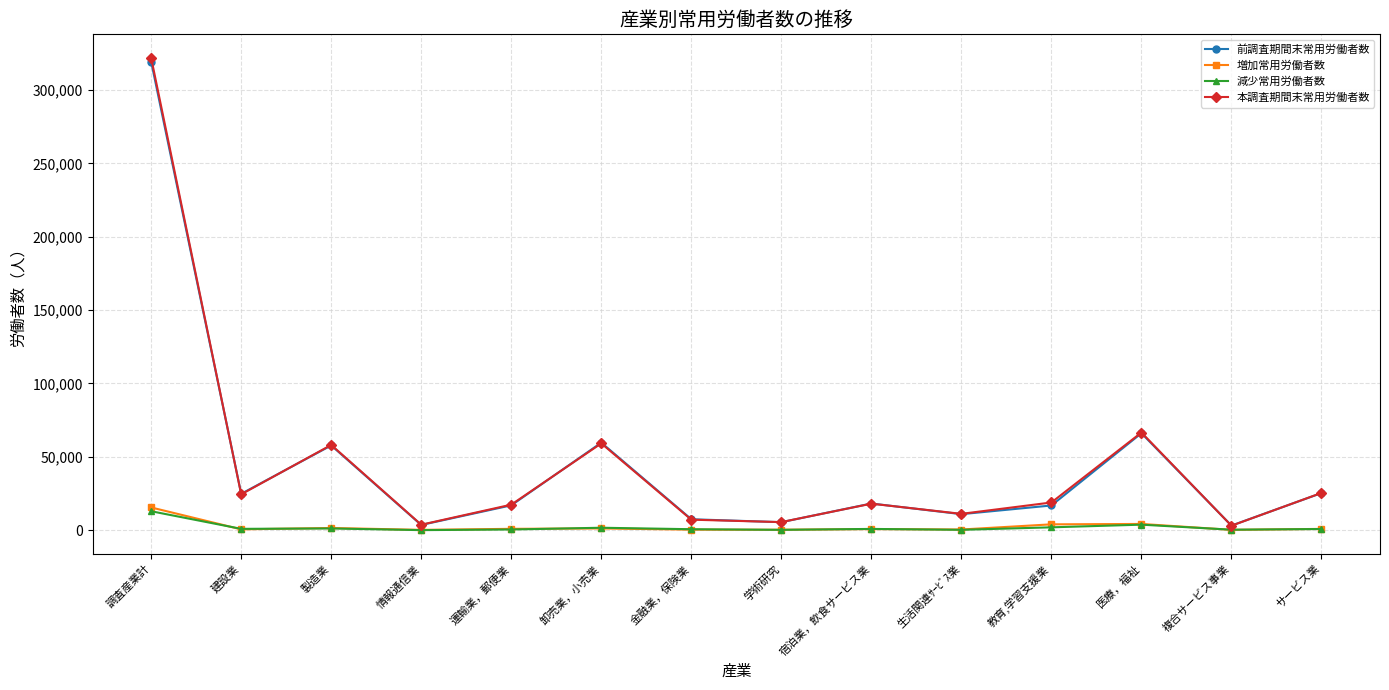

What is the highest value of the 本調査期間末常用労働者数 series?

321967